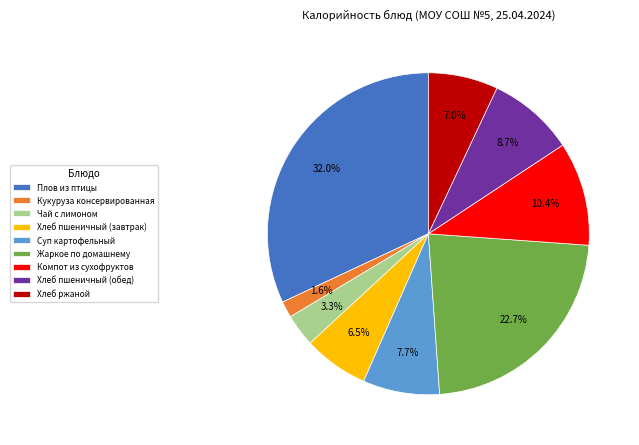

True or false: Жаркое по домашнему accounts for 11% of the total.

False